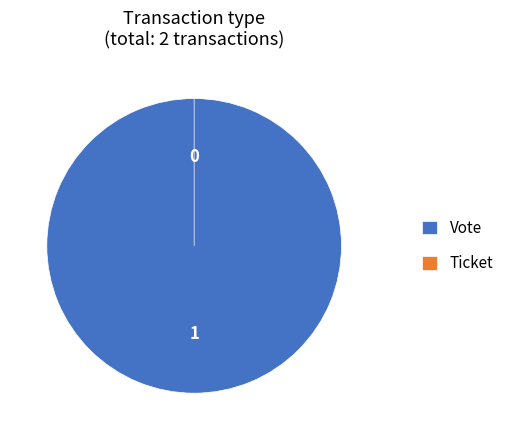

How many segments does this pie chart have?

2